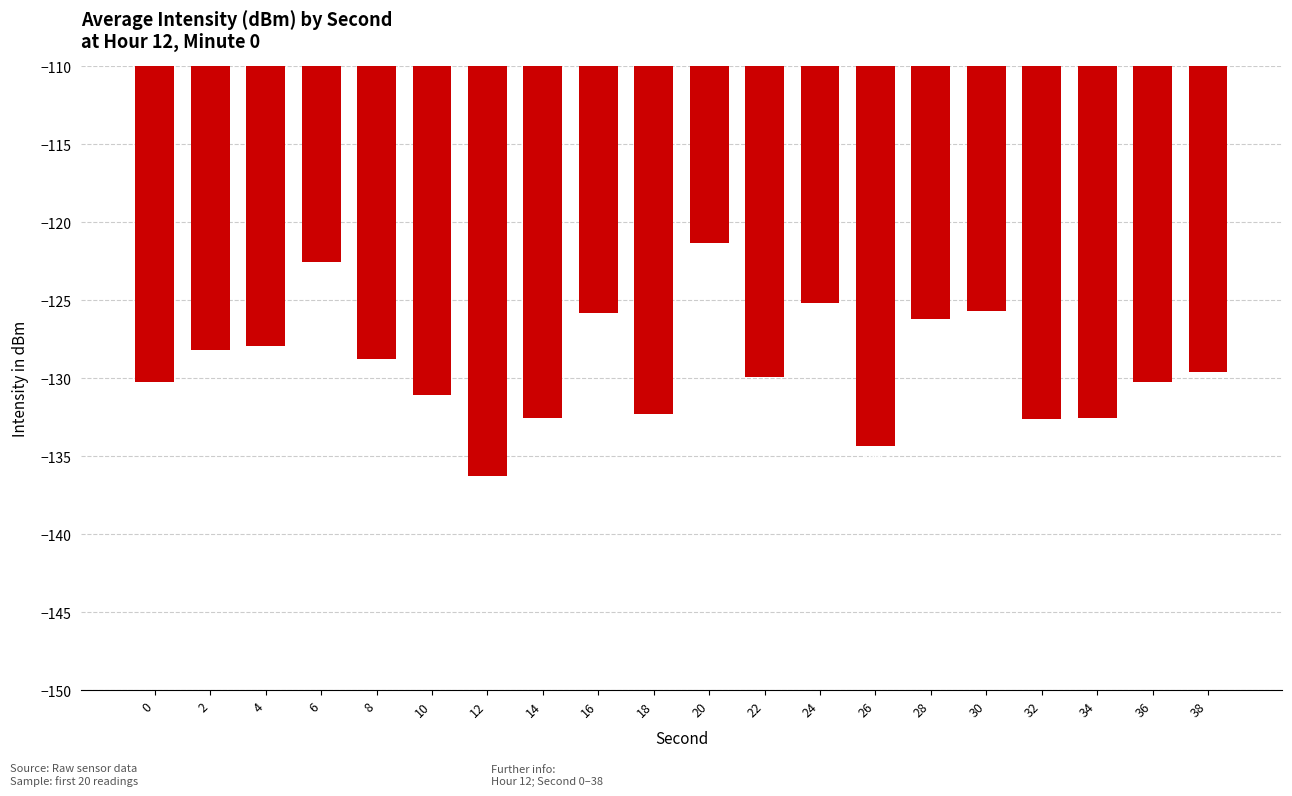

What is the change in value from 18 to 22?

+2.4